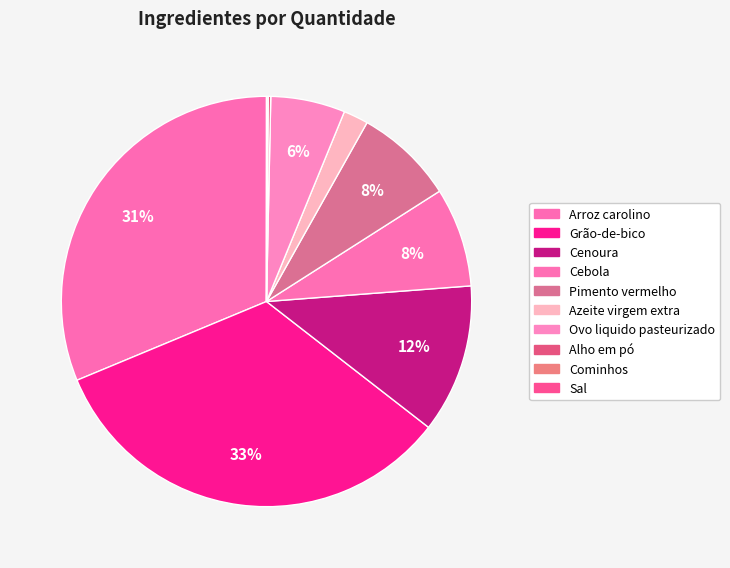

Between Alho em pó and Arroz carolino, which is larger?

Arroz carolino